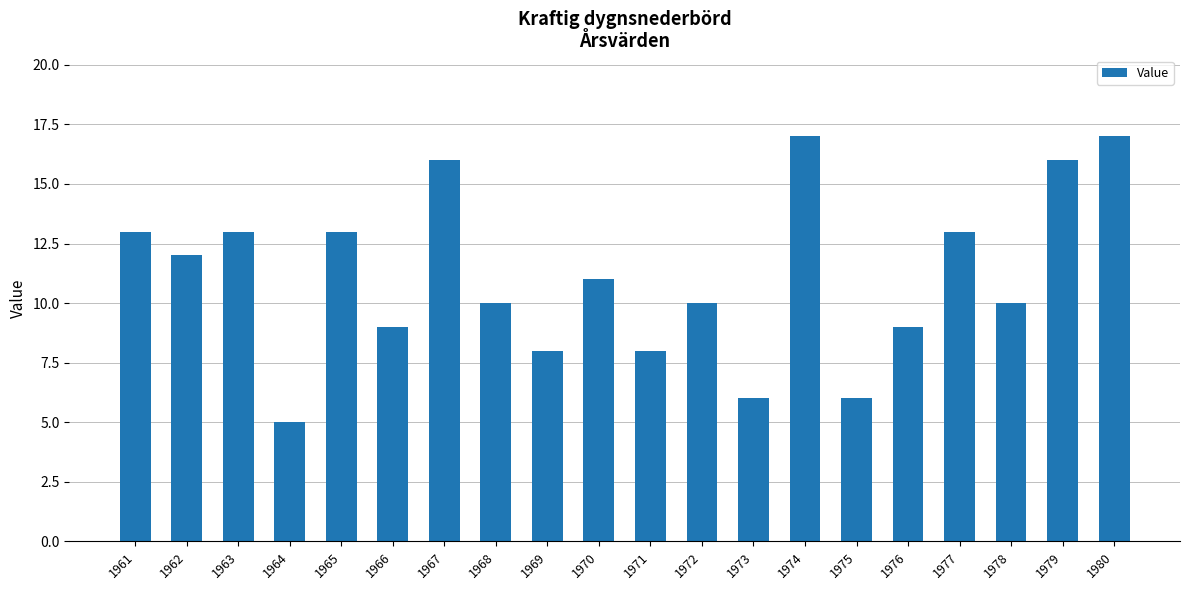

Are the bars horizontal?

No